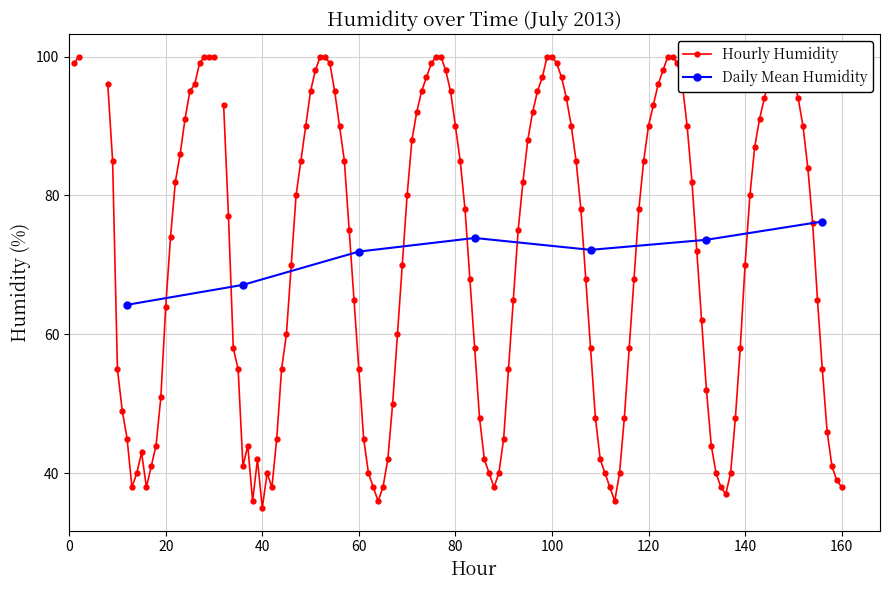

In Daily Mean Humidity, how many points are lower than both neighbors (excluding endpoints)?

1